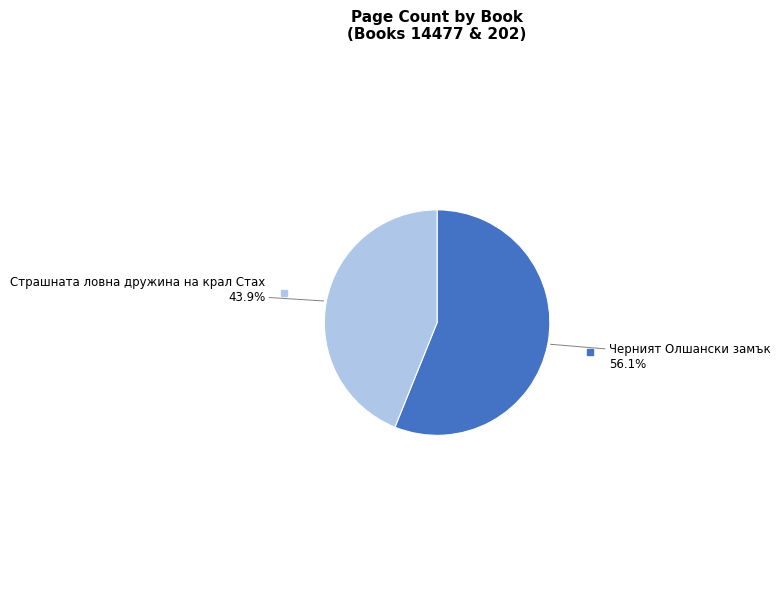

How many slices are in this pie chart?

2